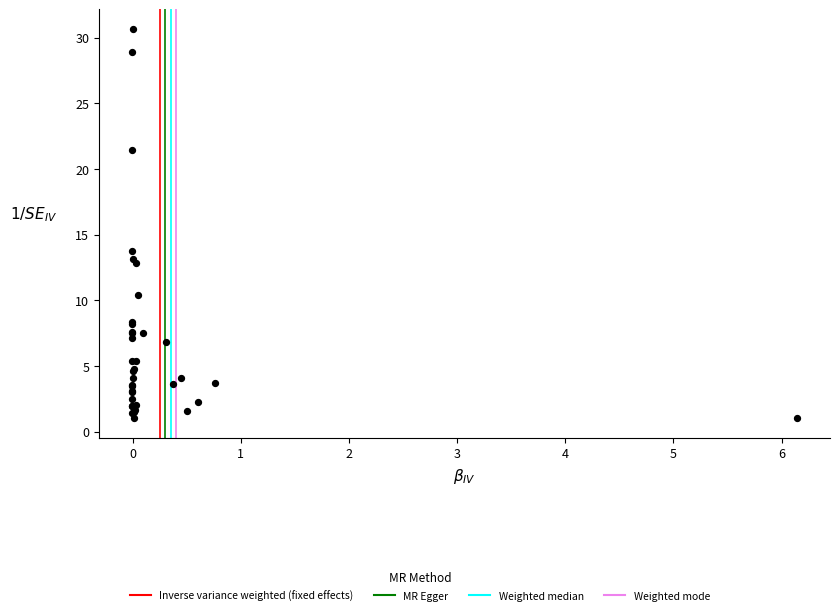

What Y value in the scatter plot is closest to 15?

13.8